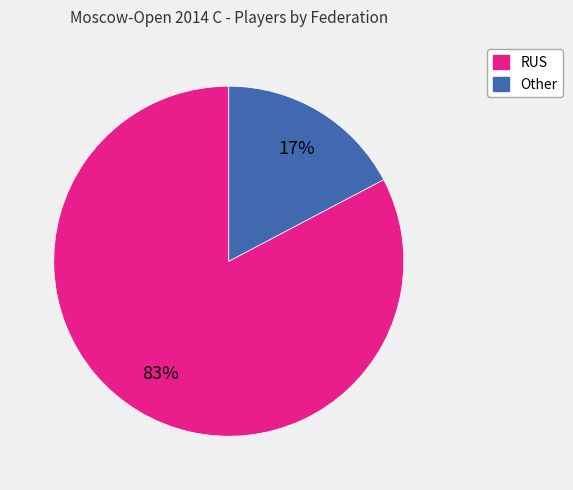

To the nearest percent, what portion does Other represent?

17%